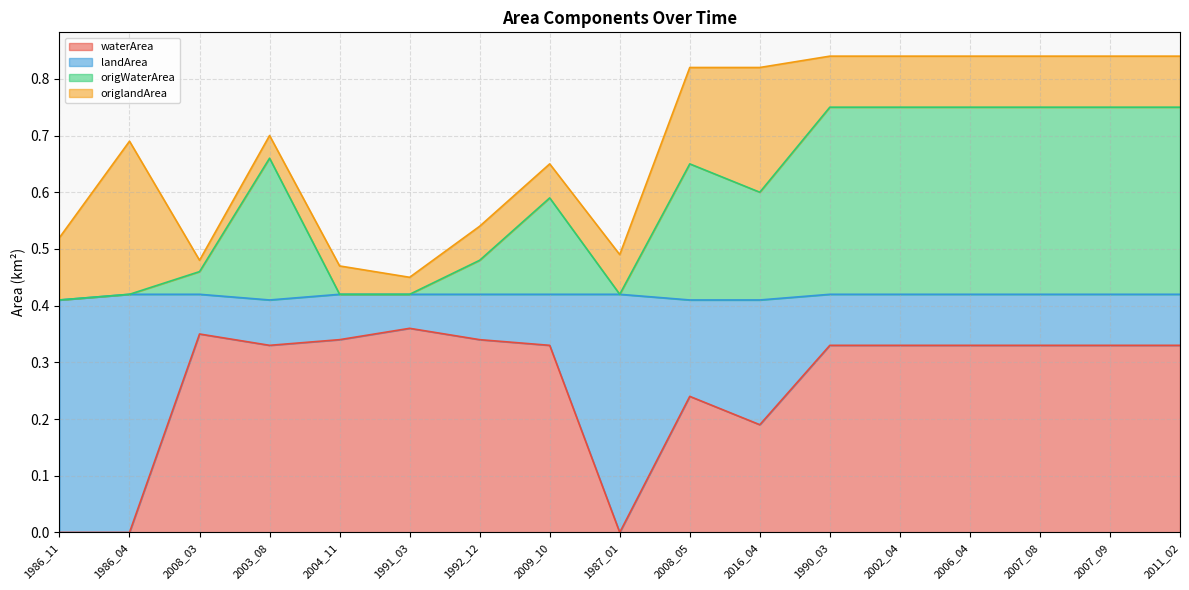

How many interior local peaks does the origWaterArea series have?

3